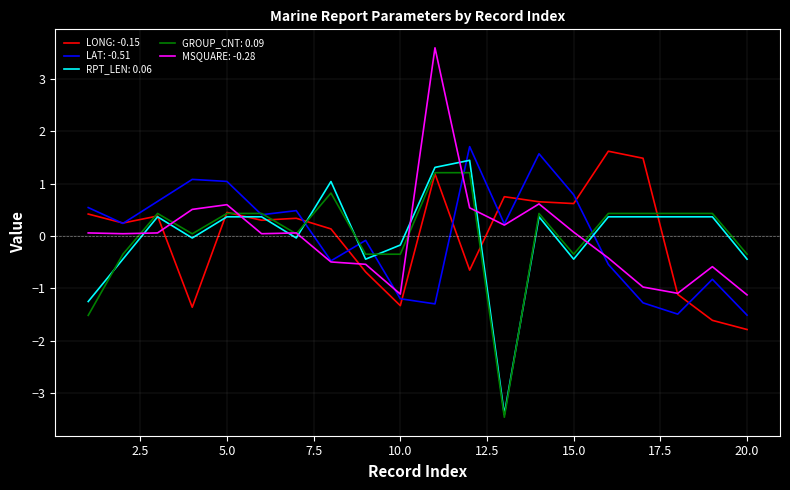

What is the lowest value of the LONG: -0.15 series?

-1.8